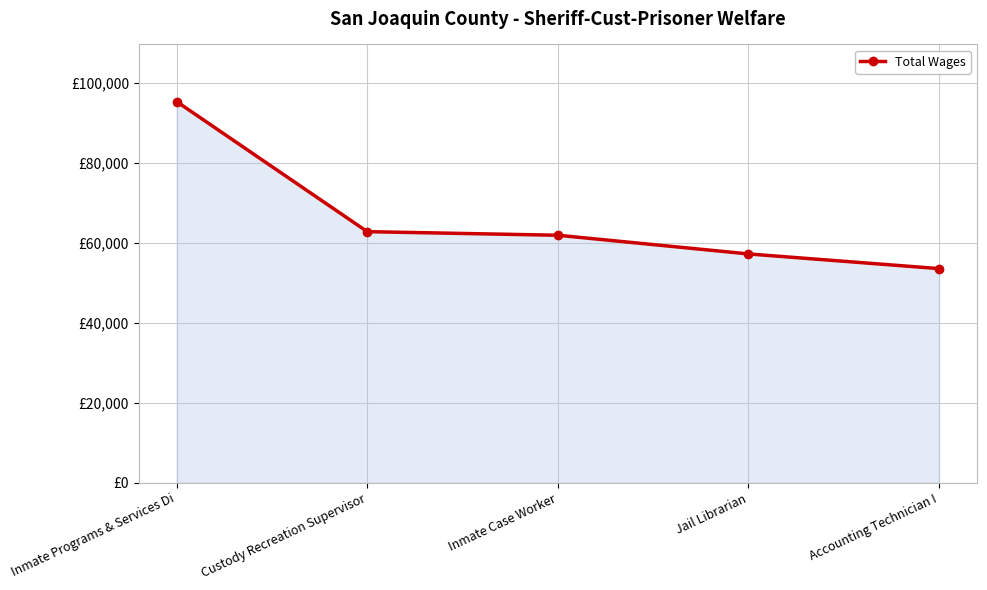

What is the greatest value displayed?

95258